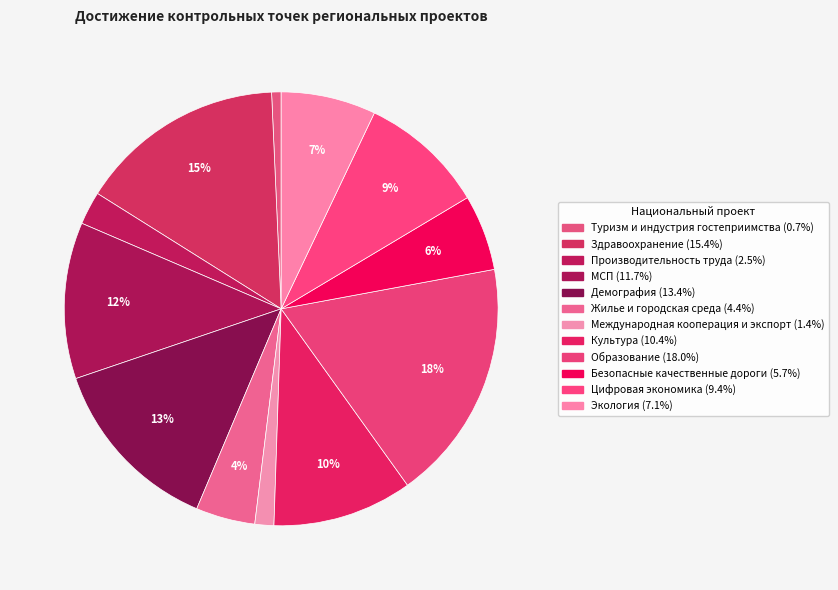

Is it true that Безопасные качественные дороги is 6% of the pie?

True